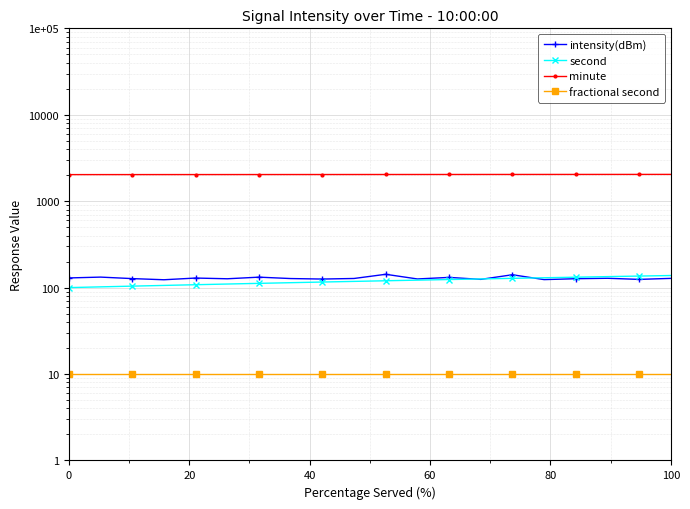

True or false: fractional second and intensity(dBm) intersect in this chart.

False